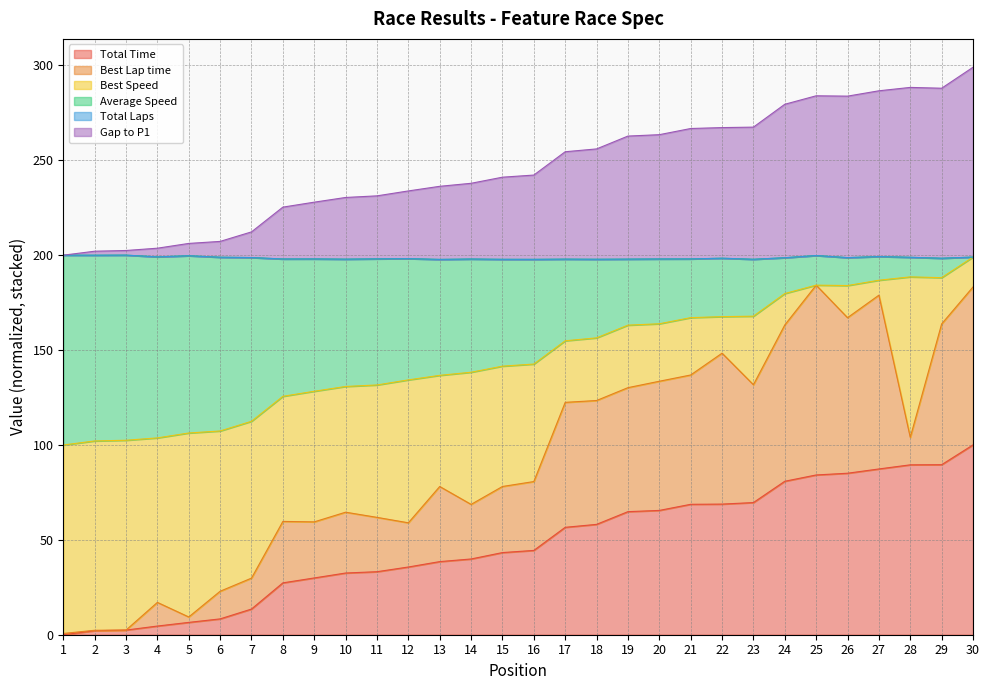

How many data points in Total Time are less than 44?

15